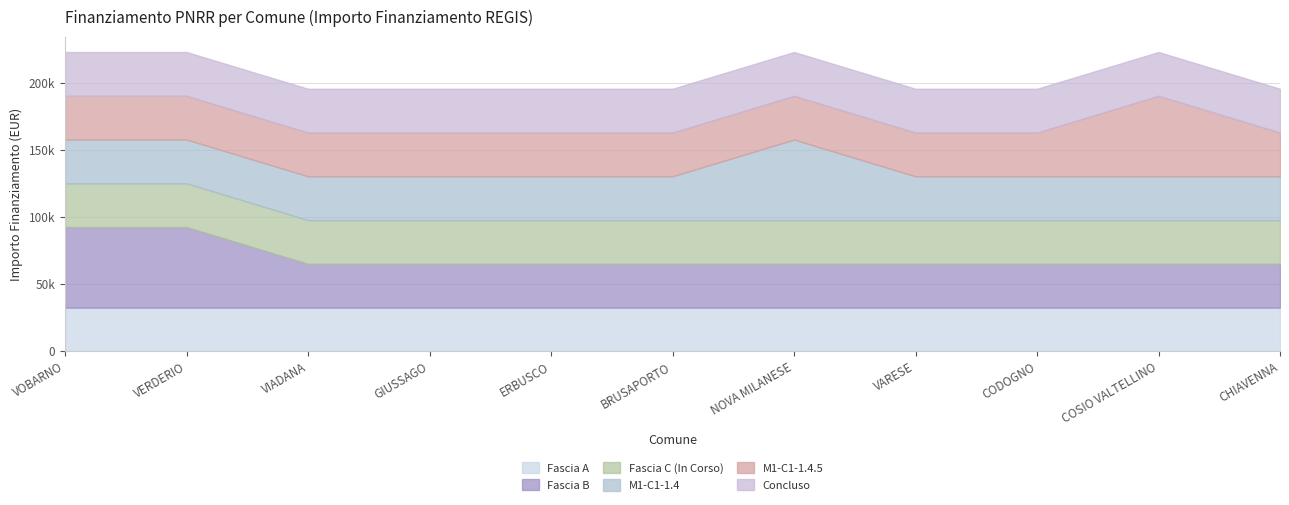

At NOVA MILANESE, list the series in order from smallest to largest.

Fascia A, Fascia B, Fascia C (In Corso), M1-C1-1.4.5, Concluso, M1-C1-1.4